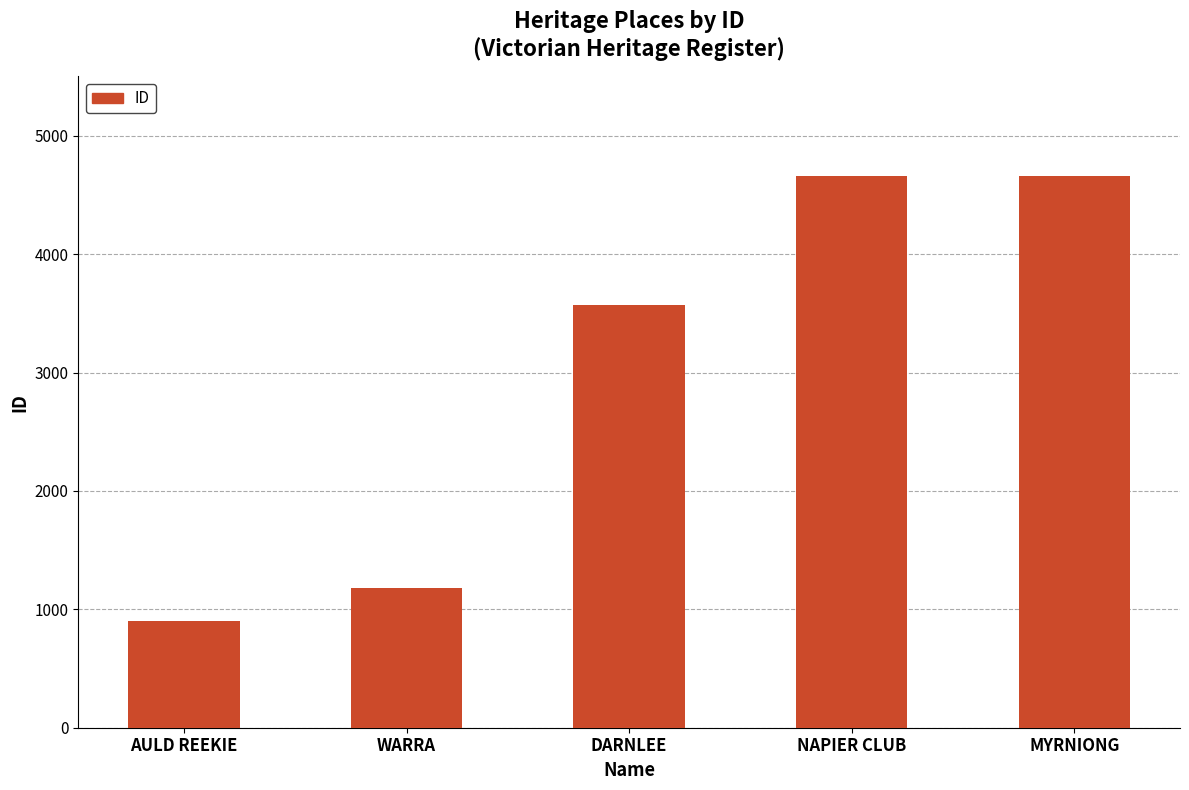

What is the smallest value displayed?

903